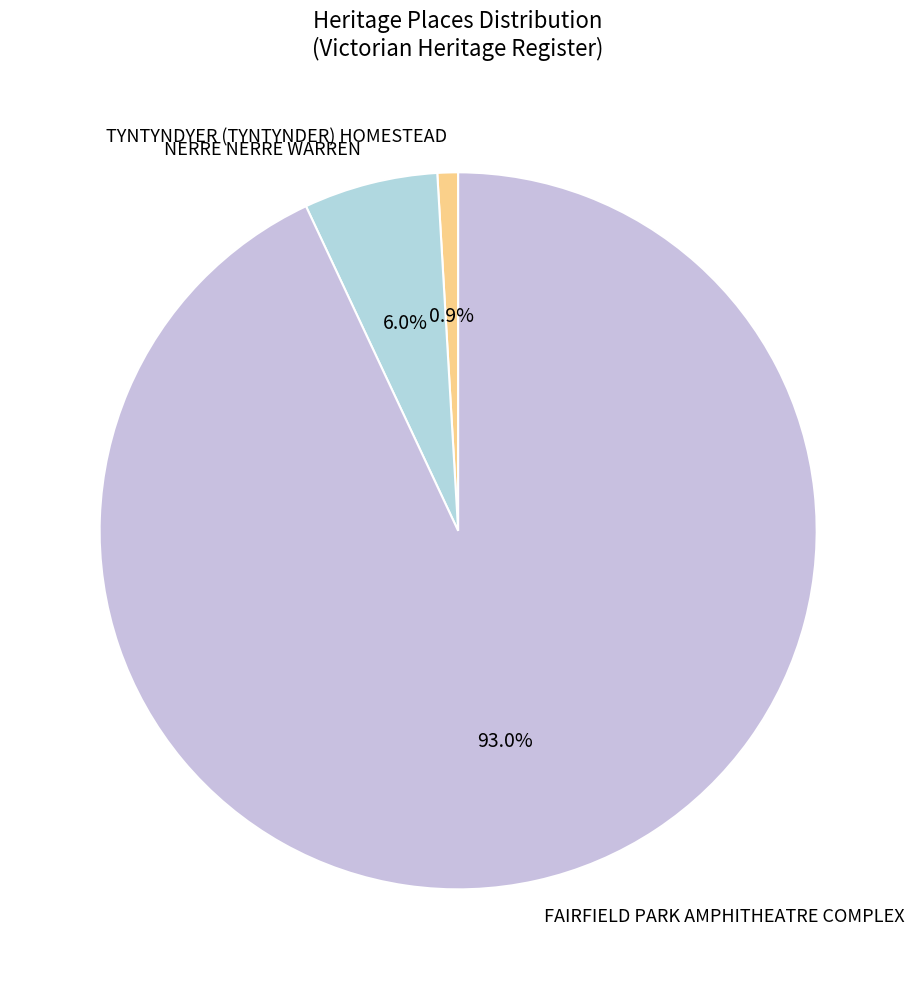

Is it true that NERRE NERRE WARREN is 18% of the pie?

False